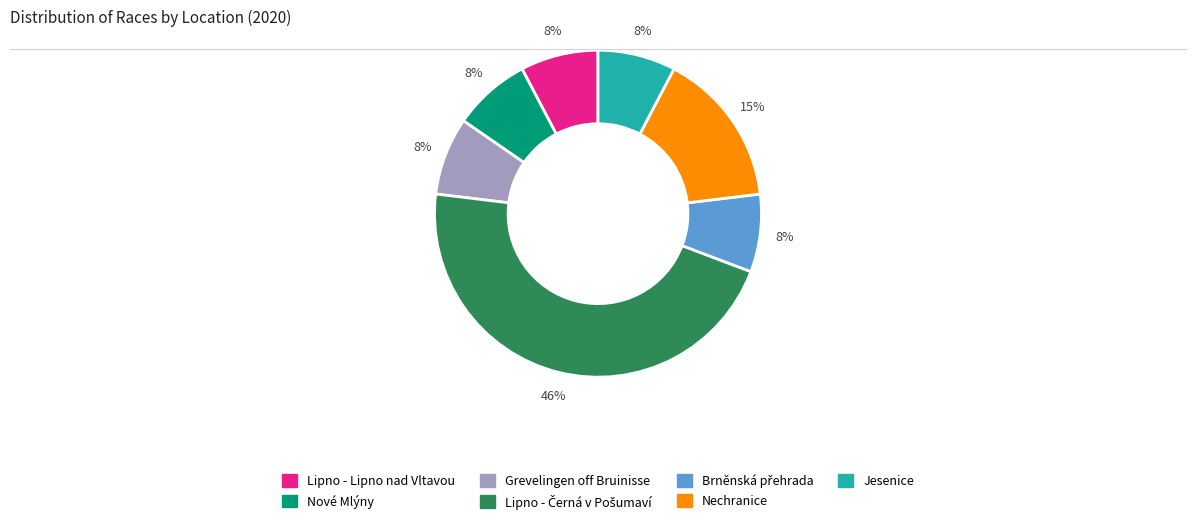

Combined, do Jesenice and Lipno - Lipno nad Vltavou account for over 50%?

No